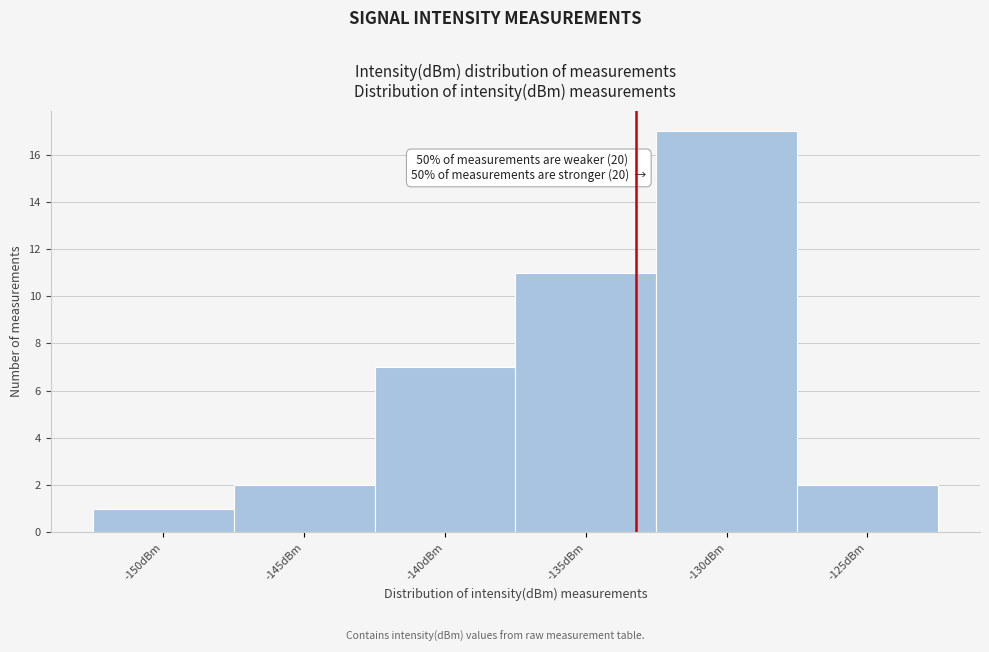

Reading left to right, extract all data points from this chart.

1	2	7	11	17	2